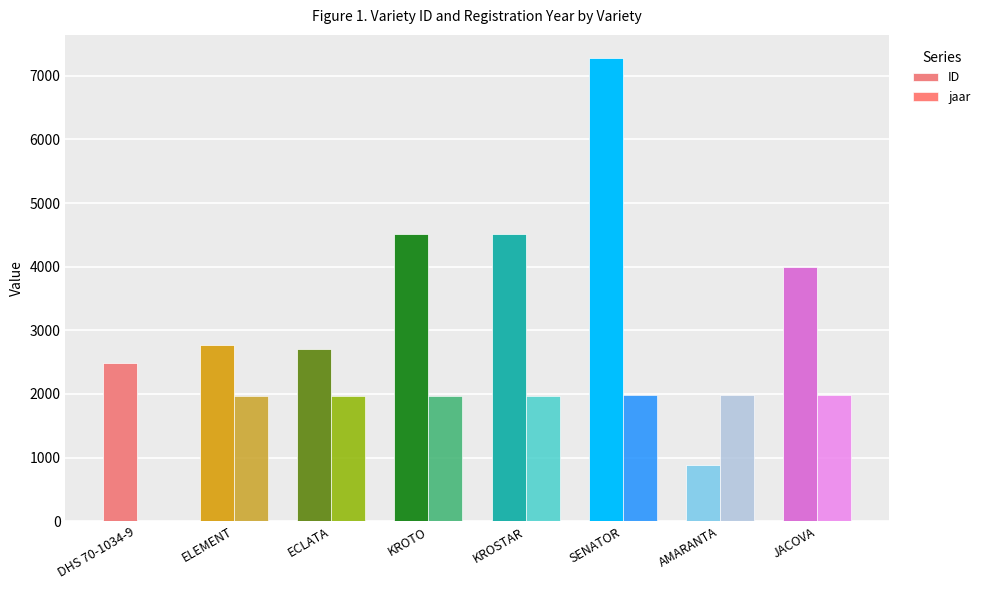

What is the maximum value for ID?

7278